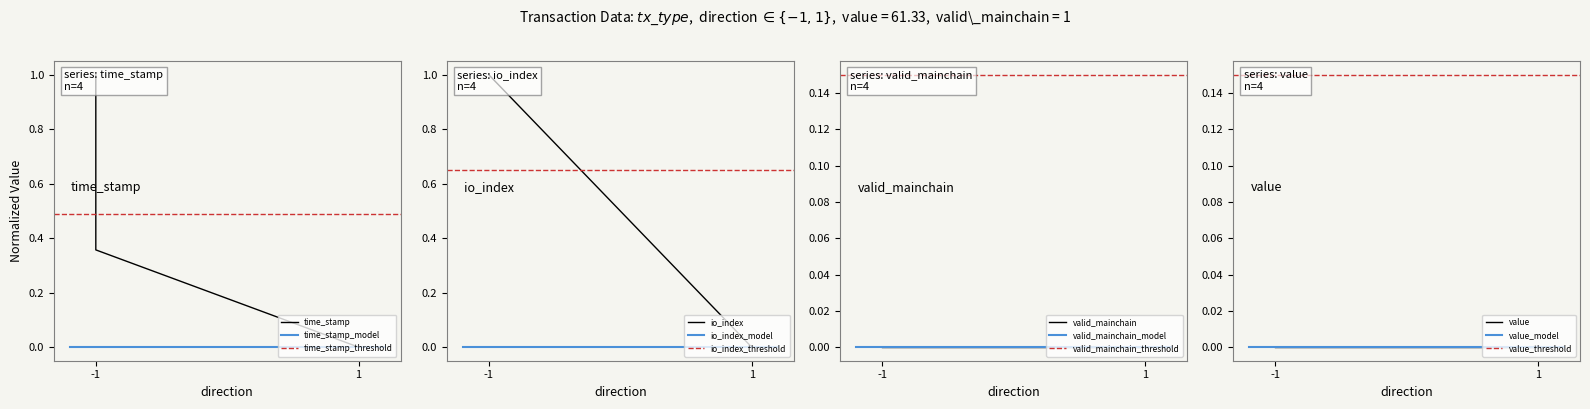

What is the difference between the time_stamp values at 1 and -1?

0.4